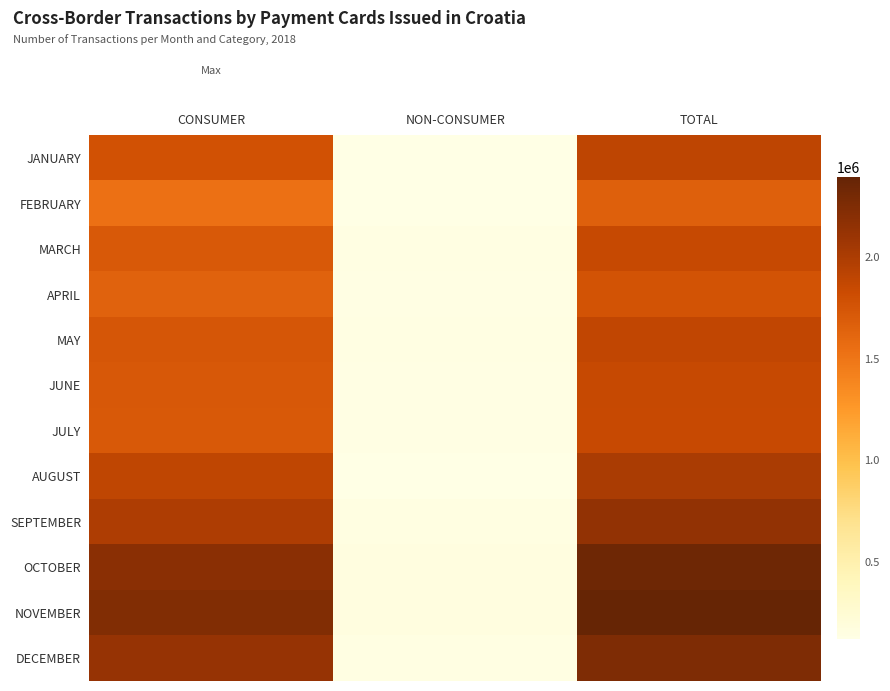

At NON-CONSUMER, list the series in order from largest to smallest.

OCTOBER, NOVEMBER, SEPTEMBER, MAY, DECEMBER, MARCH, JUNE, APRIL, JULY, JANUARY, FEBRUARY, AUGUST